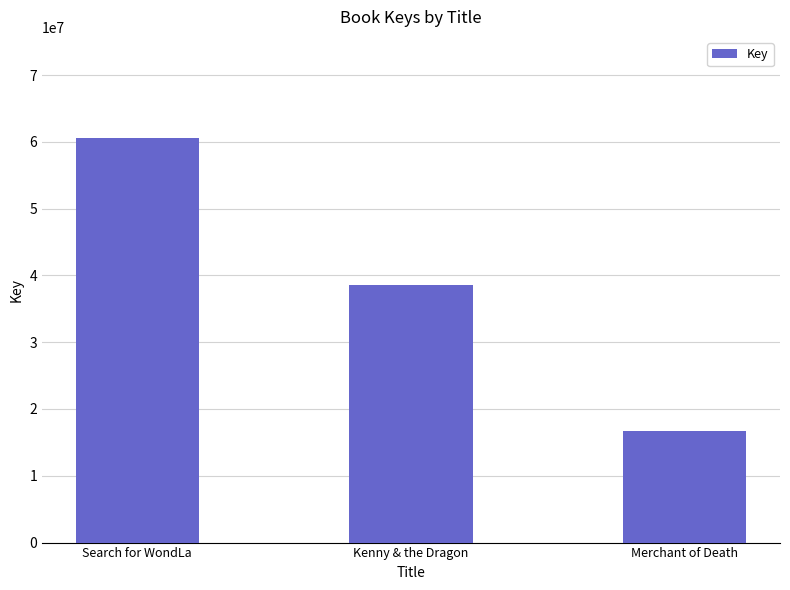

What is the change in value from Search for WondLa to Merchant of Death?

-43878608